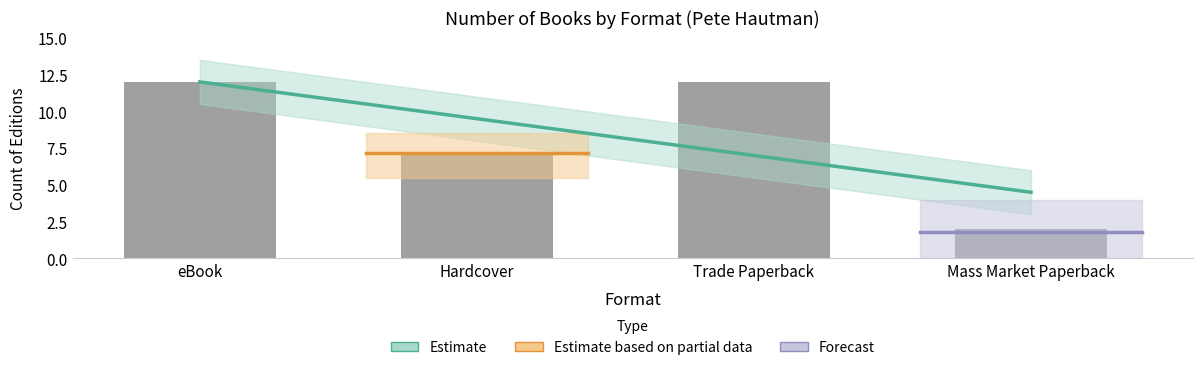

What is the value of the 4th bar from the left?

2